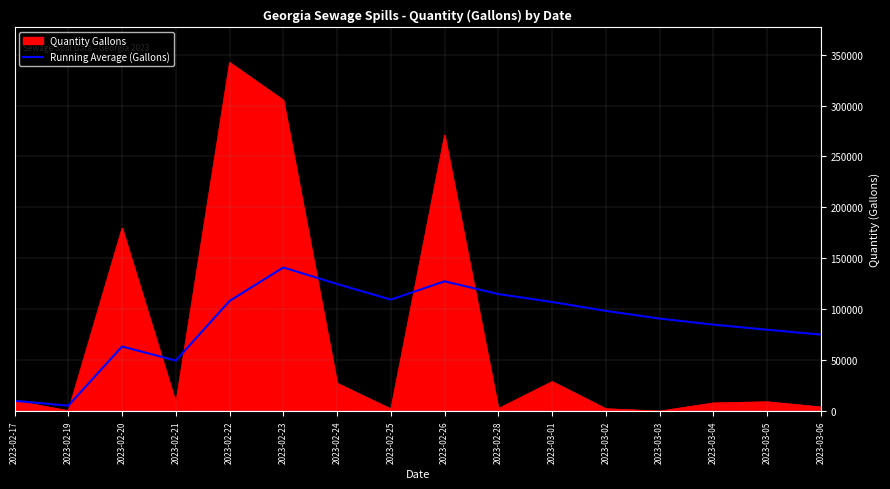

What is the difference between the highest and lowest values at 2023-03-05?

70667.0